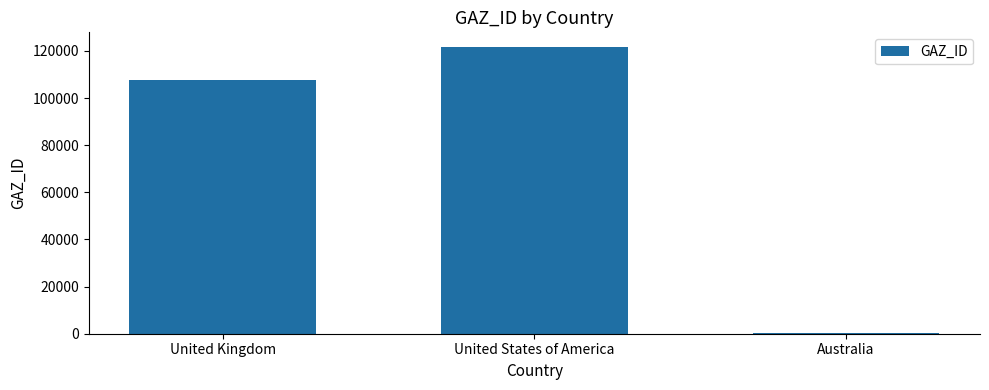

Reading left to right, list all the values displayed in this chart.

United Kingdom=107513	United States of America=121799	Australia=357